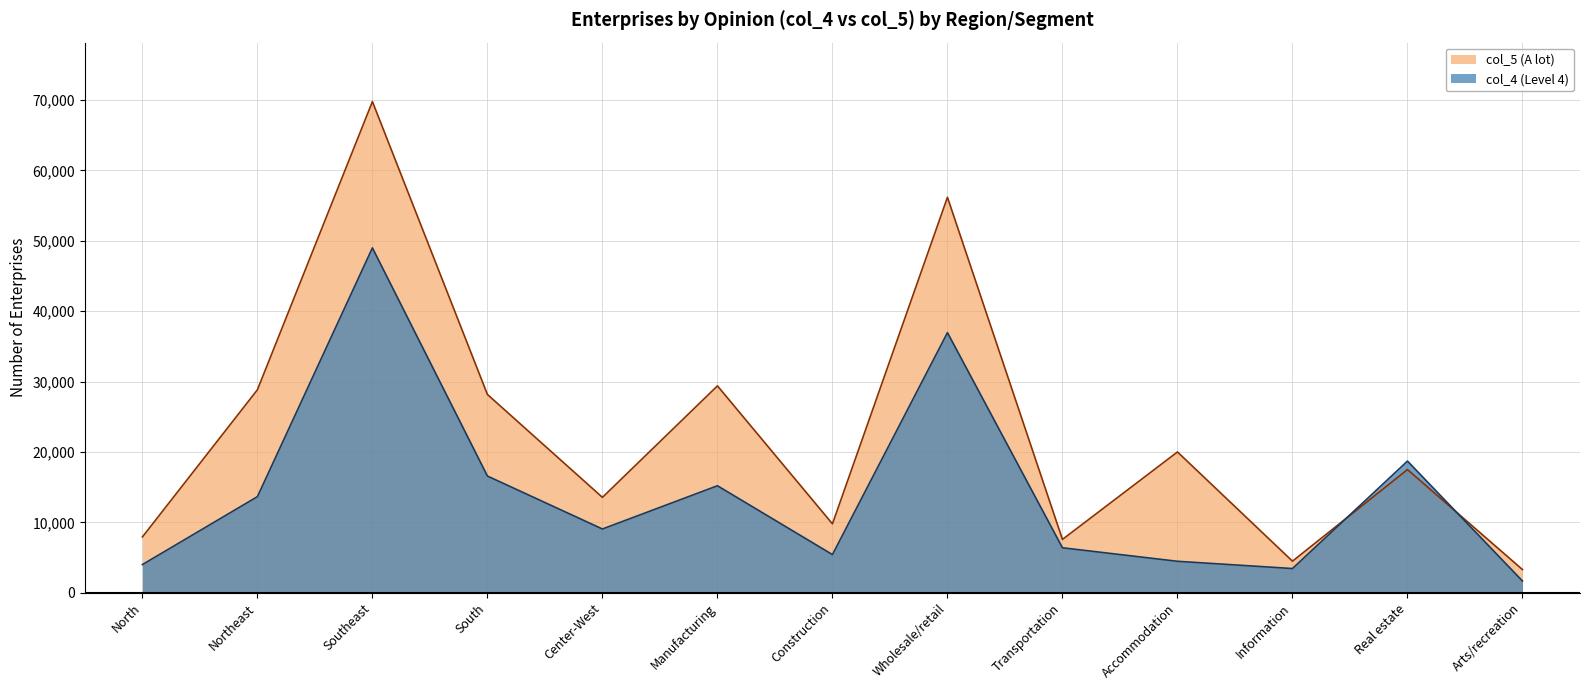

The value of col_5 at North is 3614. True or false?

False